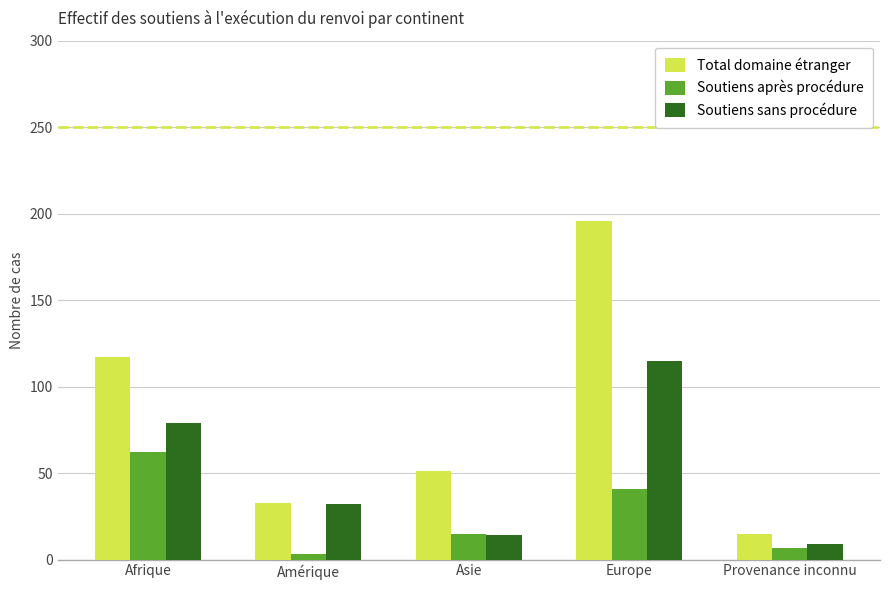

Does the chart contain stacked bars?

No